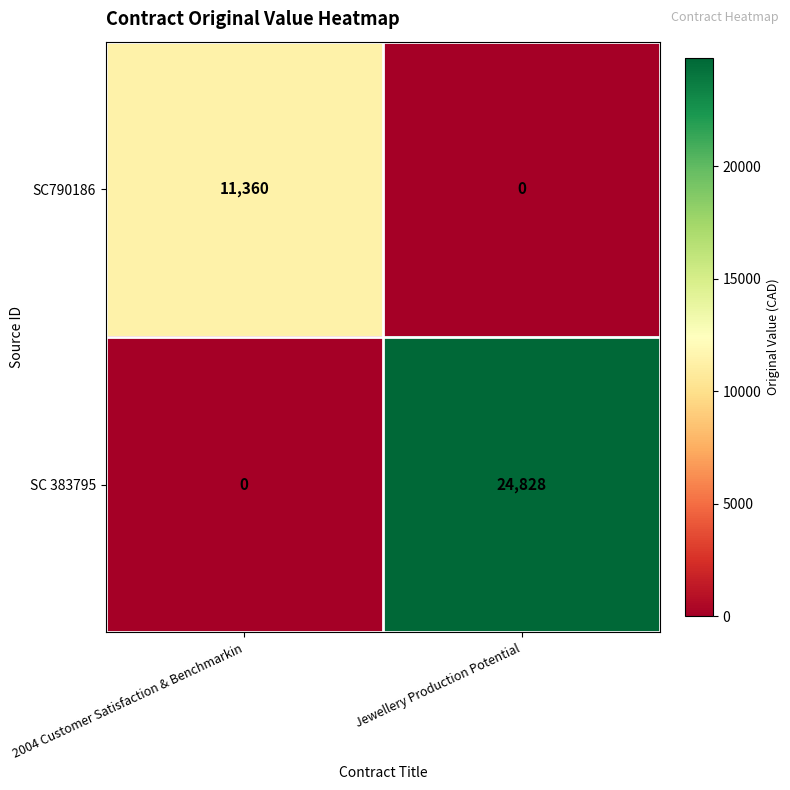

List the series in order of their overall mean, lowest first.

SC790186, SC 383795